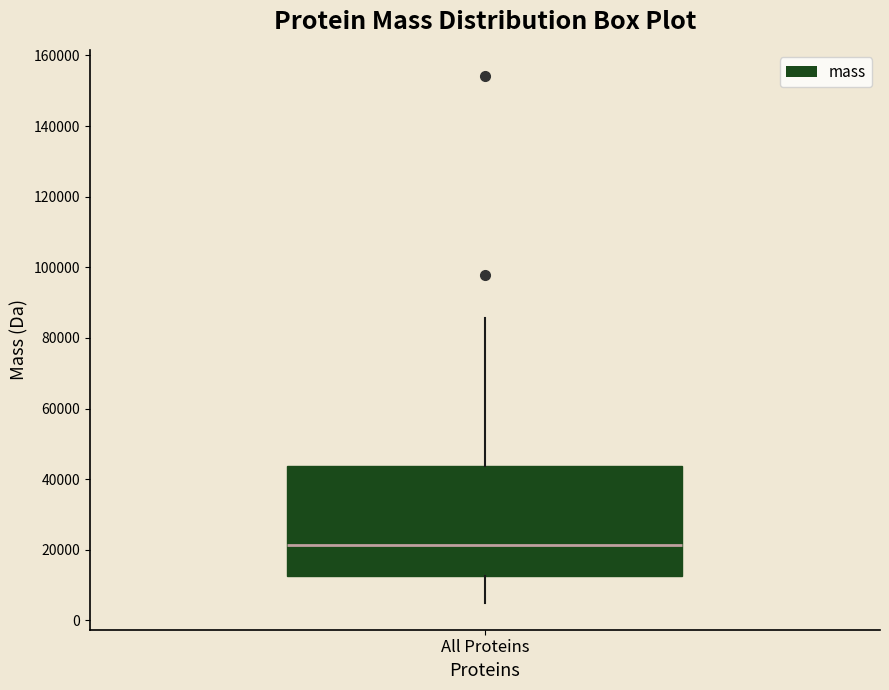

Where does the median line of the box for All Proteins sit on the y-axis? The values are not printed on the chart, so give them approximately, as read against the axis.

22000